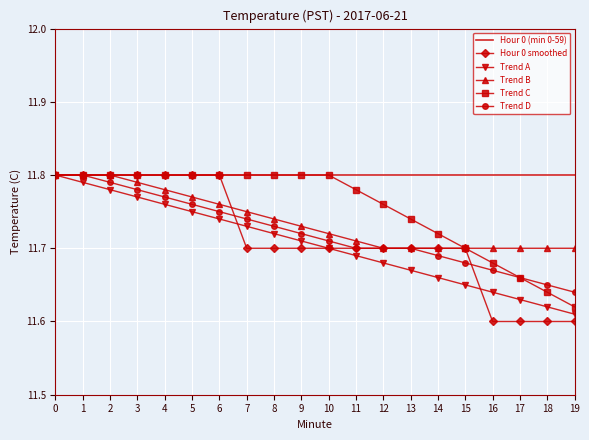

Between 4 and 15, which series saw the biggest shift?

Trend A